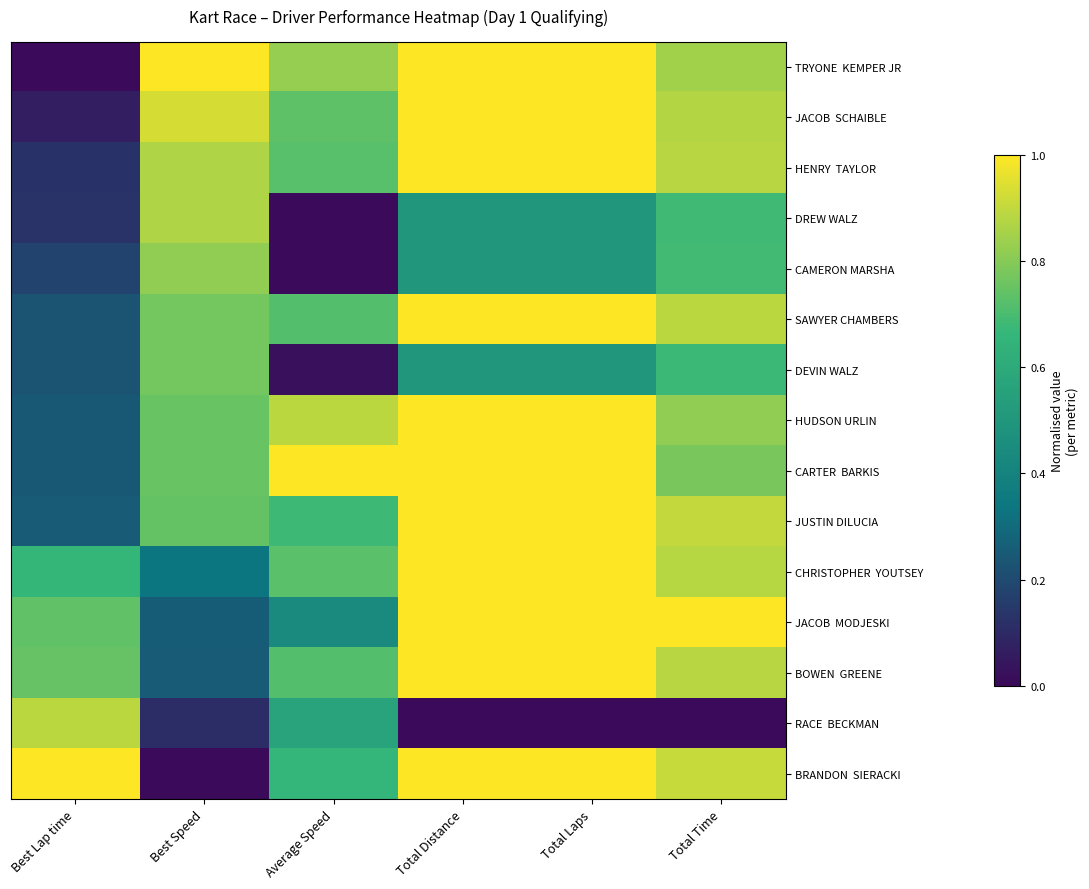

Which series changed the most between Best Lap time and Best Speed?

TRYONE KEMPER JR